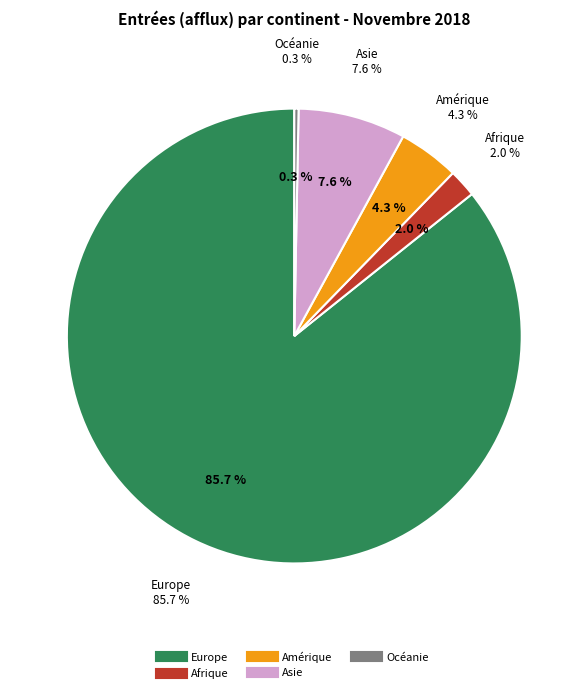

The Asie slice represents 21% of the pie. True or false?

False